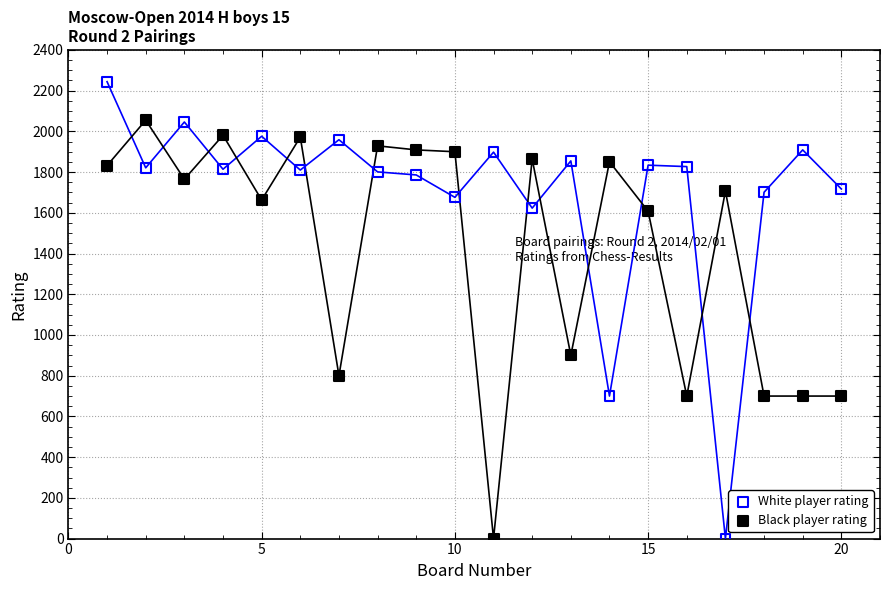

Which series contains the highest Y value?

White player rating